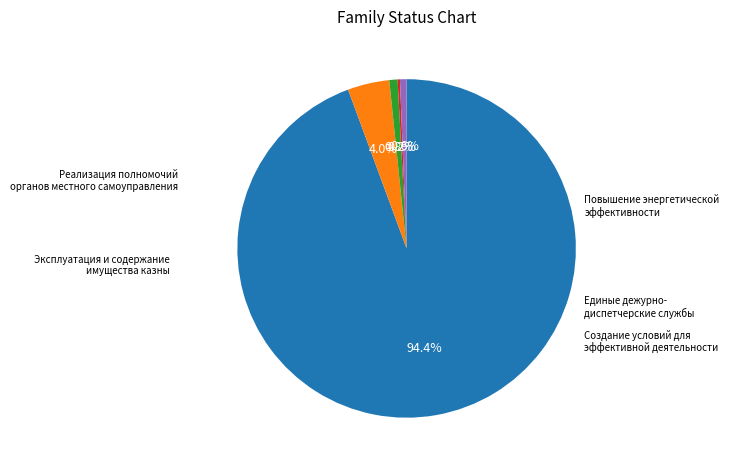

Does any single category account for the majority?

Yes